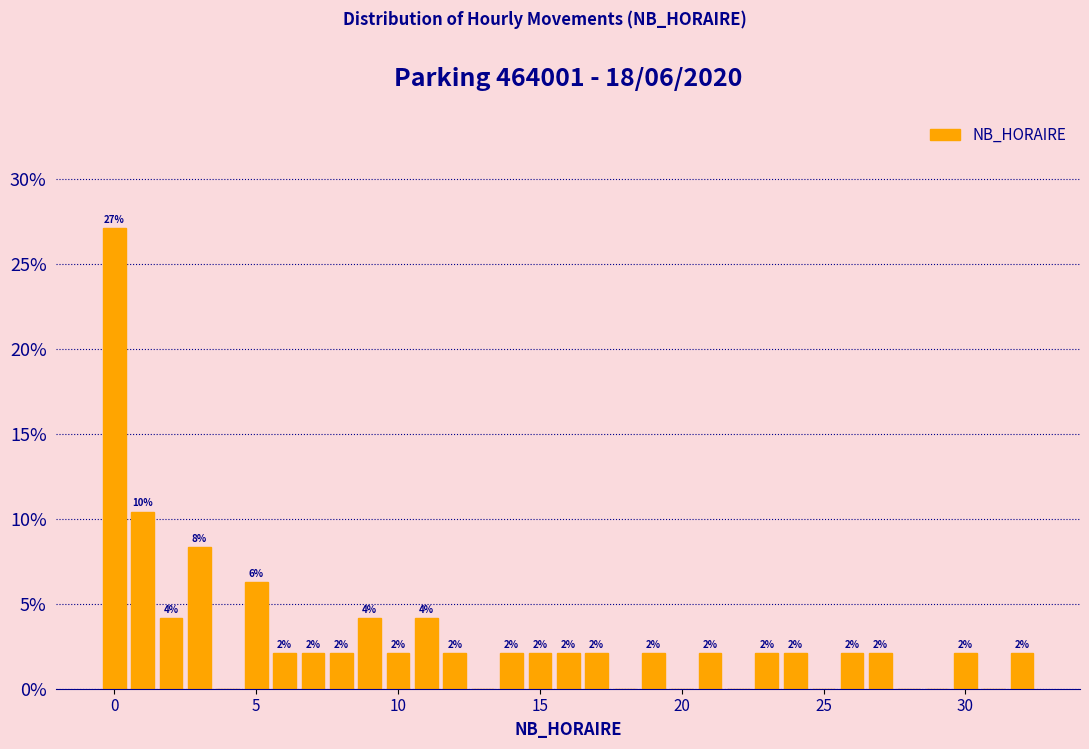

Read against the x-axis, roughly where is the centre of the tallest bar?

0.0